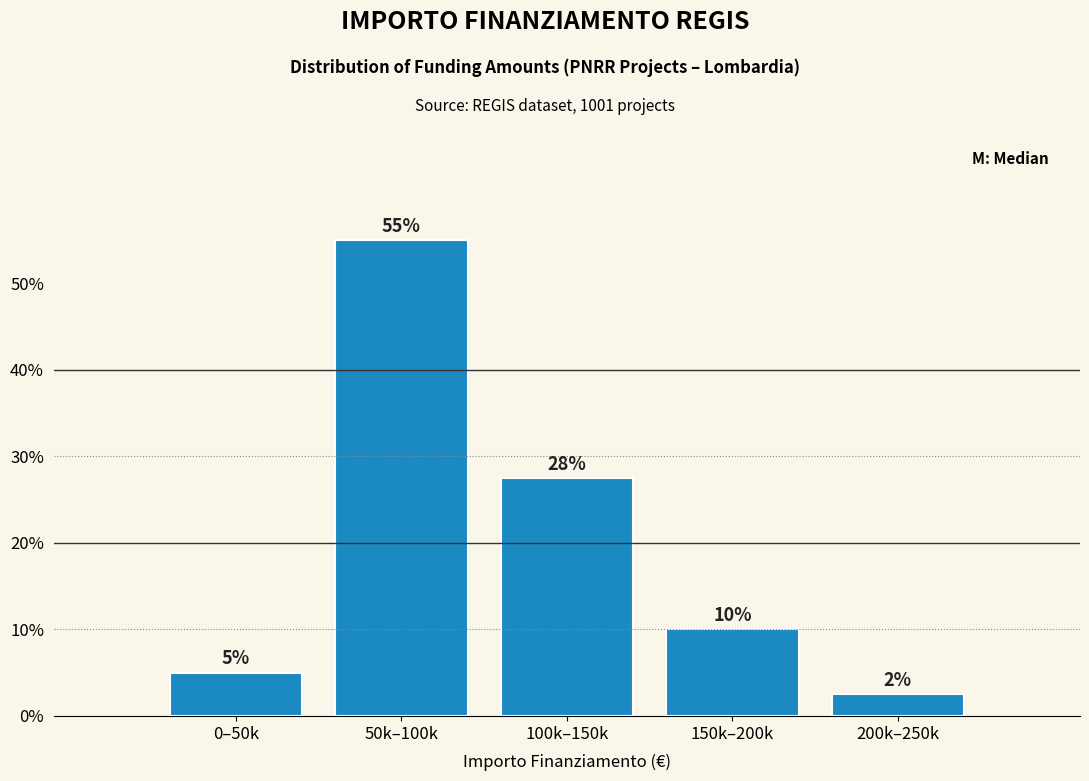

The chart shows a value of 2.5 at 200k–250k. True or false?

True